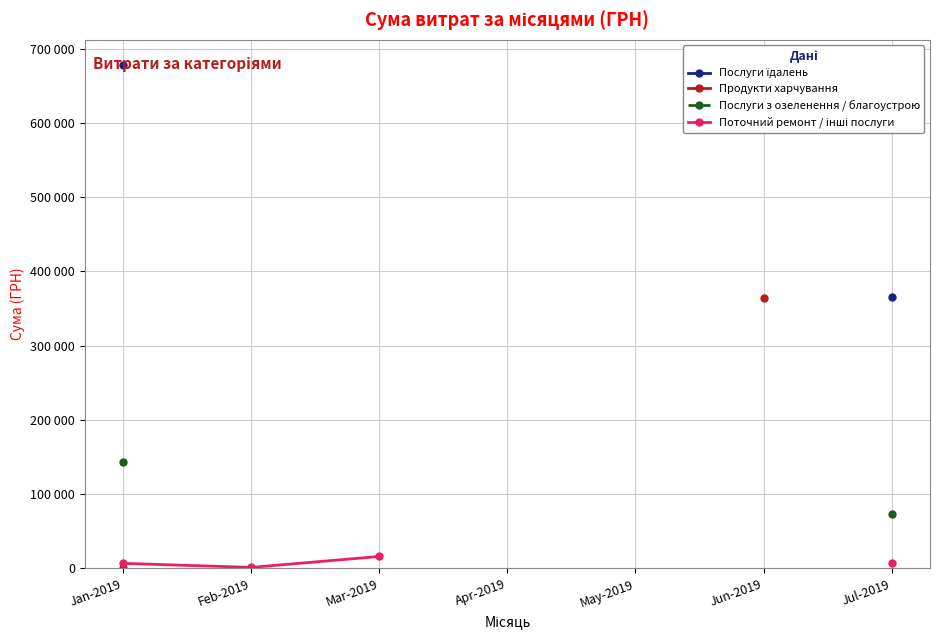

True or false: Послуги з озеленення / благоустрою and Поточний ремонт / інші послуги intersect in this chart.

False